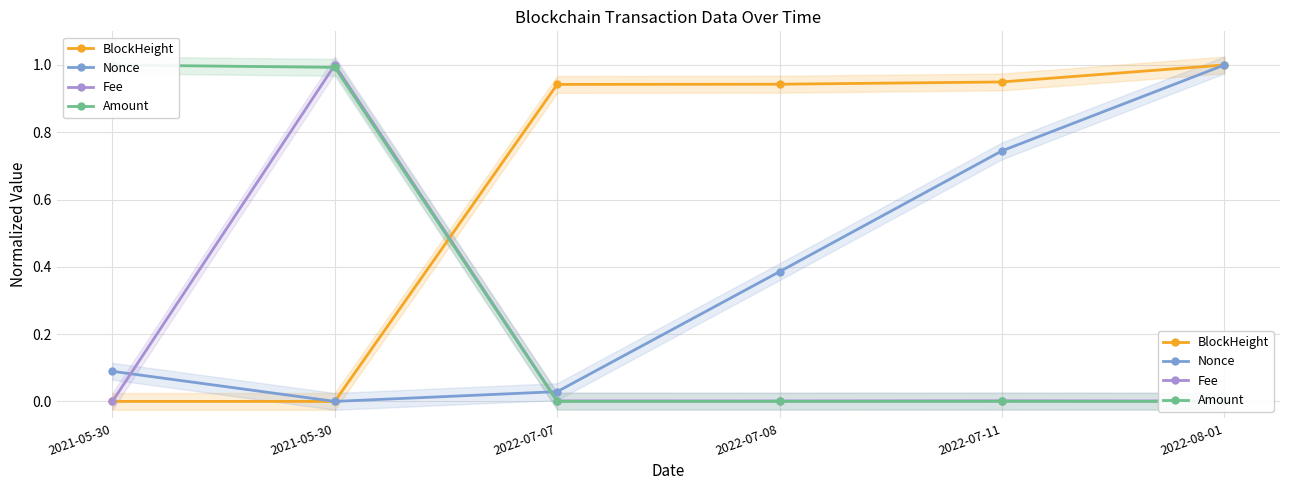

Reading left to right, transcribe all the data shown in this chart.

BlockHeight: 0.0	0.0	0.9	0.9	0.9	1.0
Nonce: 0.1	0.0	0.0	0.4	0.7	1.0
Fee: 0.0	1.0	0.0	0.0	0.0	0.0
Amount: 1.0	1.0	0.0	0.0	0.0	0.0